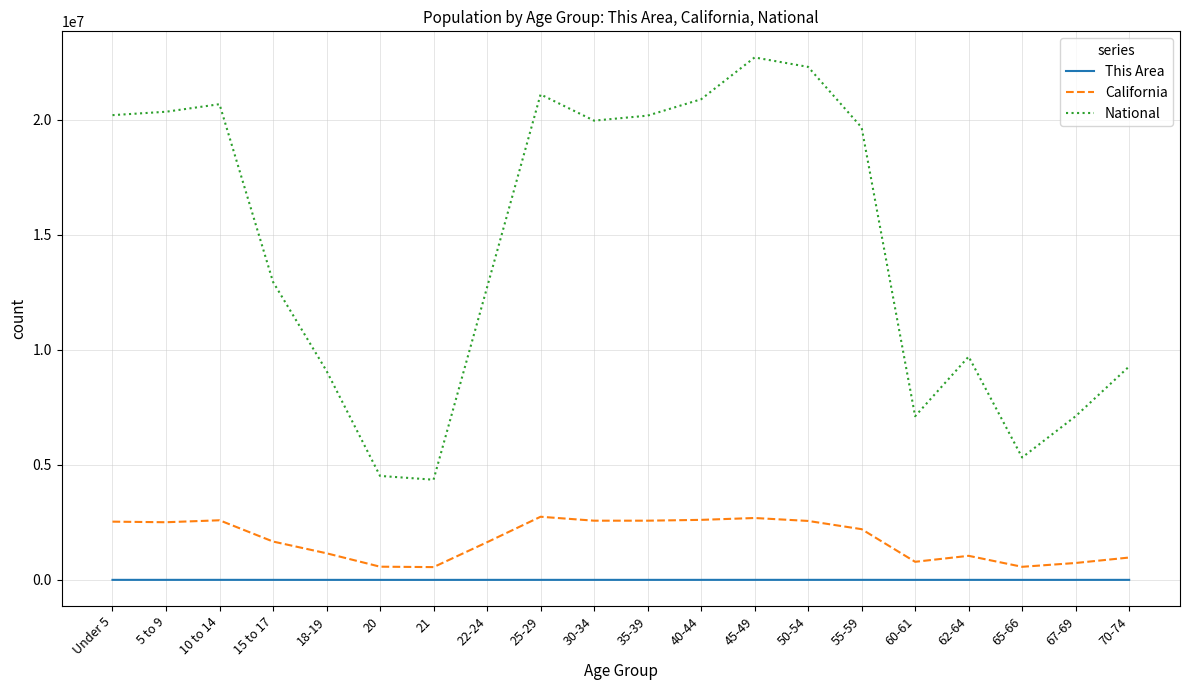

Rank the series by their maximum value, from highest to lowest.

National, California, This Area